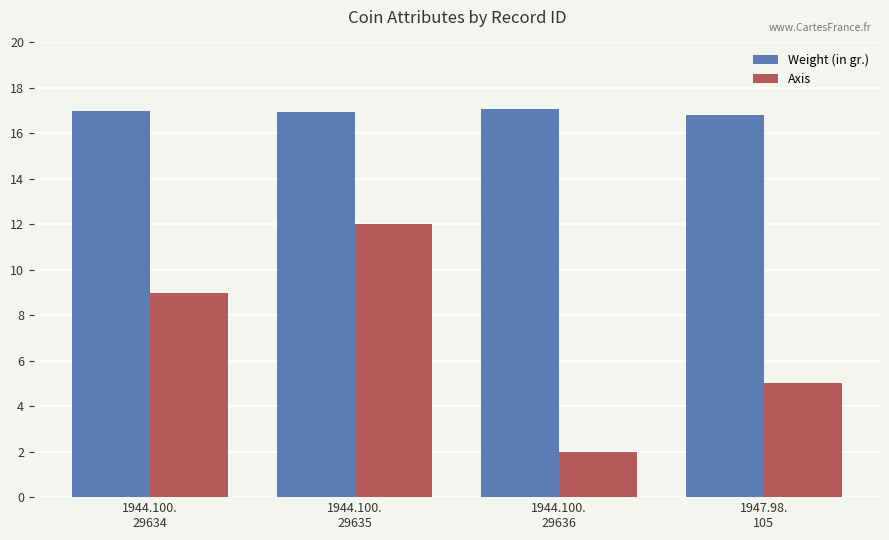

What is the lowest value of the Axis series?

2.0